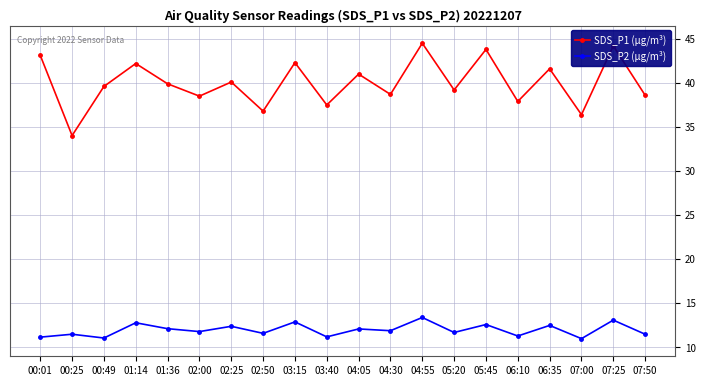

True or false: SDS_P2 (µg/m³) and SDS_P1 (µg/m³) cross at least once.

False